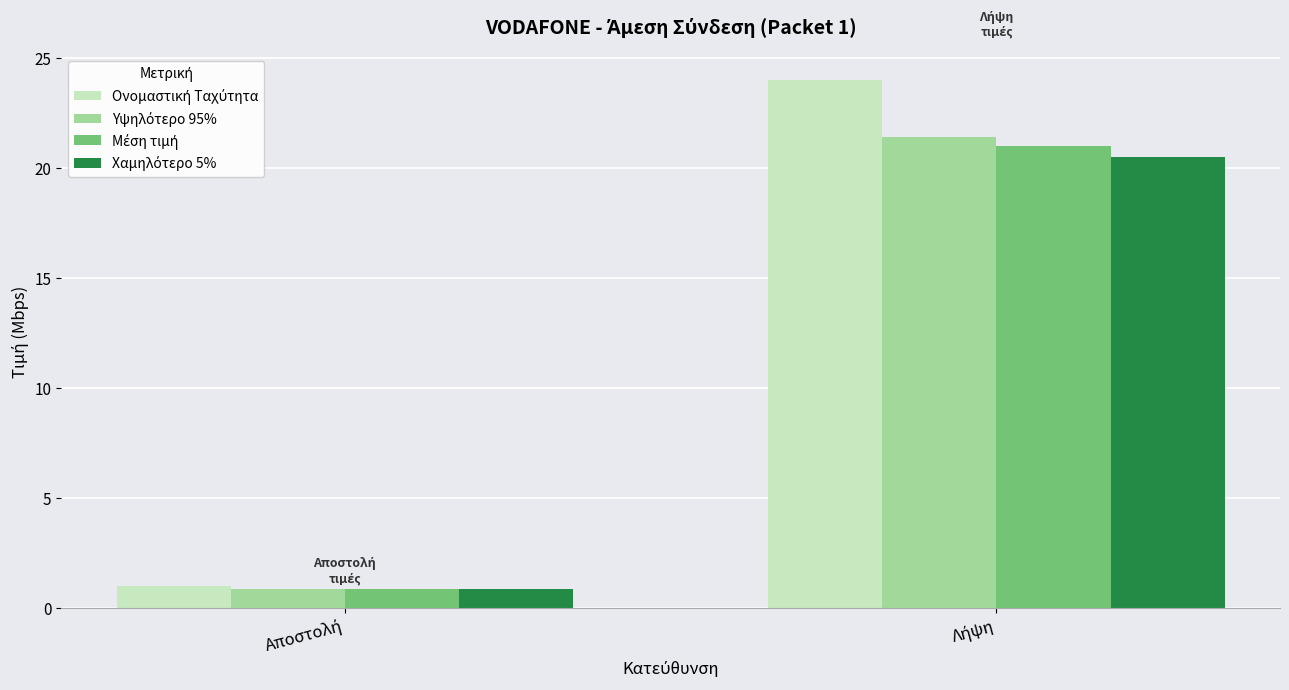

What is the greatest value displayed?

24.0